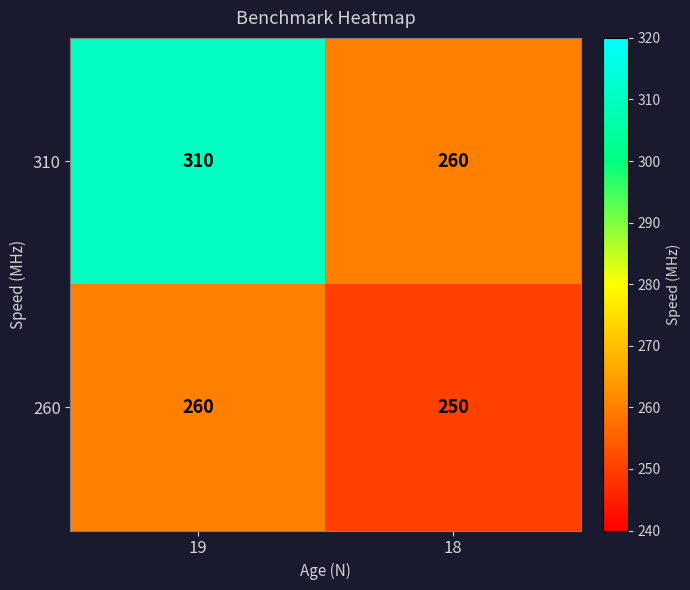

Reading left to right, transcribe all the data shown in this chart.

310: 310	260
260: 260	250